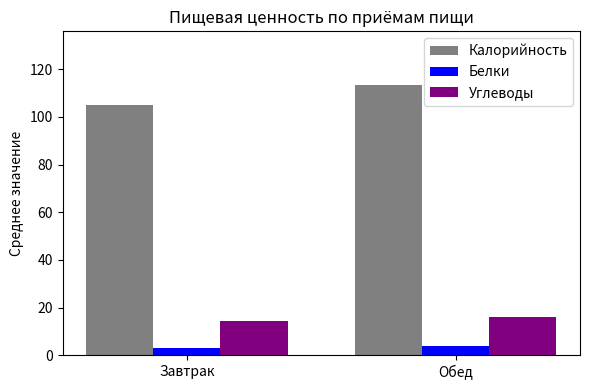

How many groups of bars are there?

2